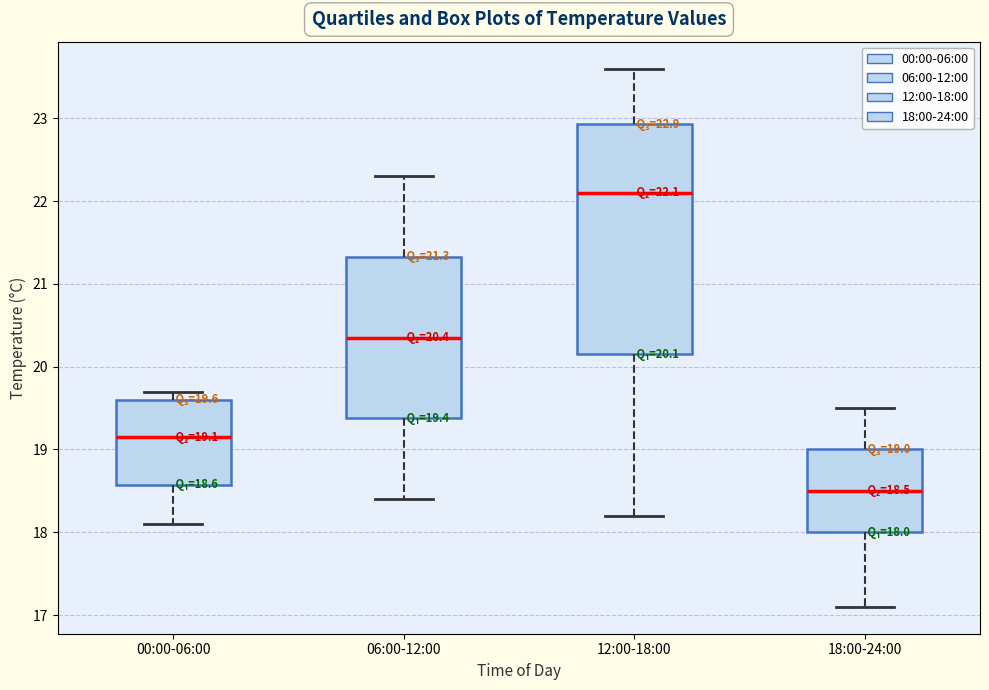

Which box has the lowest median line?

18:00-24:00